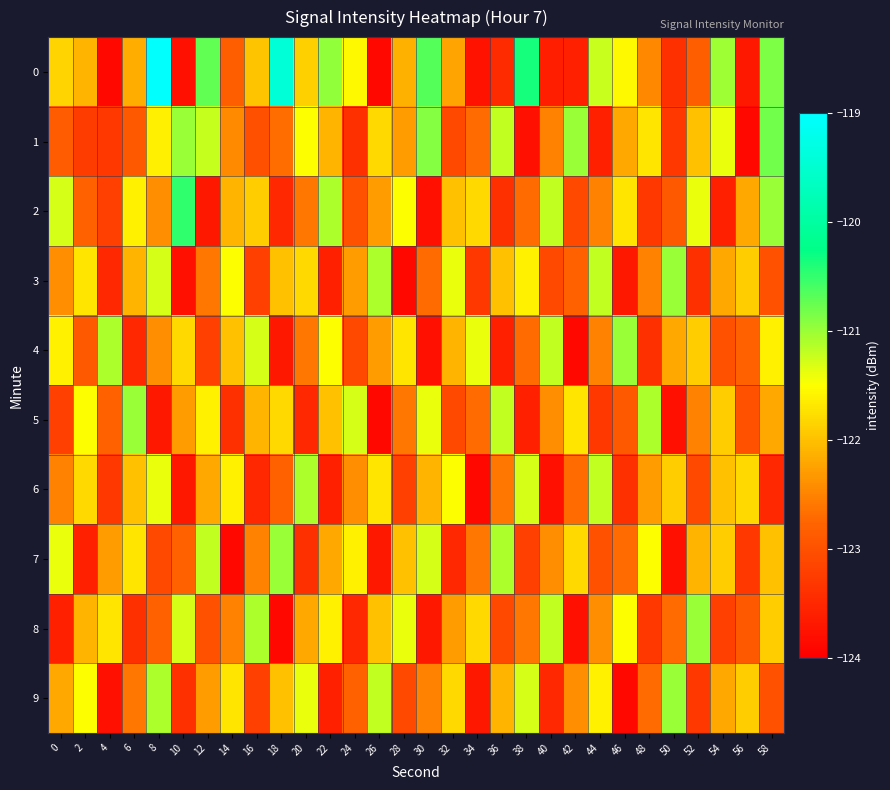

At how many categories does at least one series exceed -121?

8